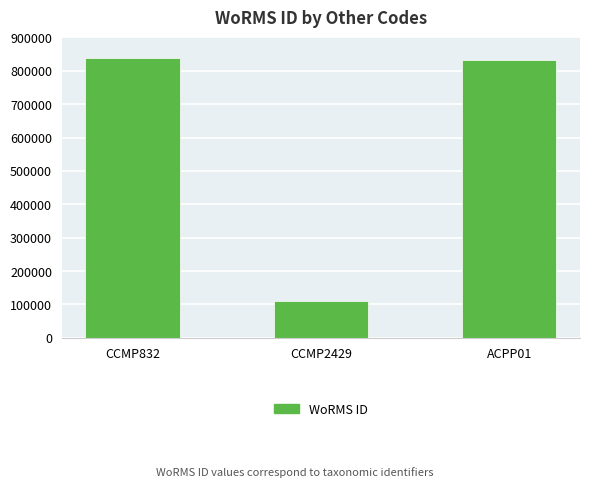

What is the minimum value shown in the chart?

109572